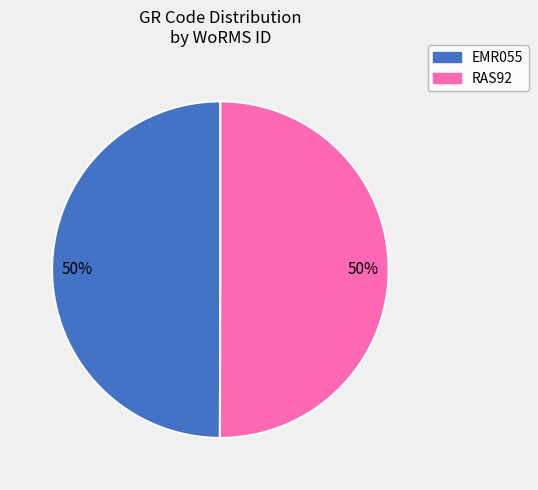

To the nearest percent, what is the combined percentage of RAS92 and EMR055?

100%